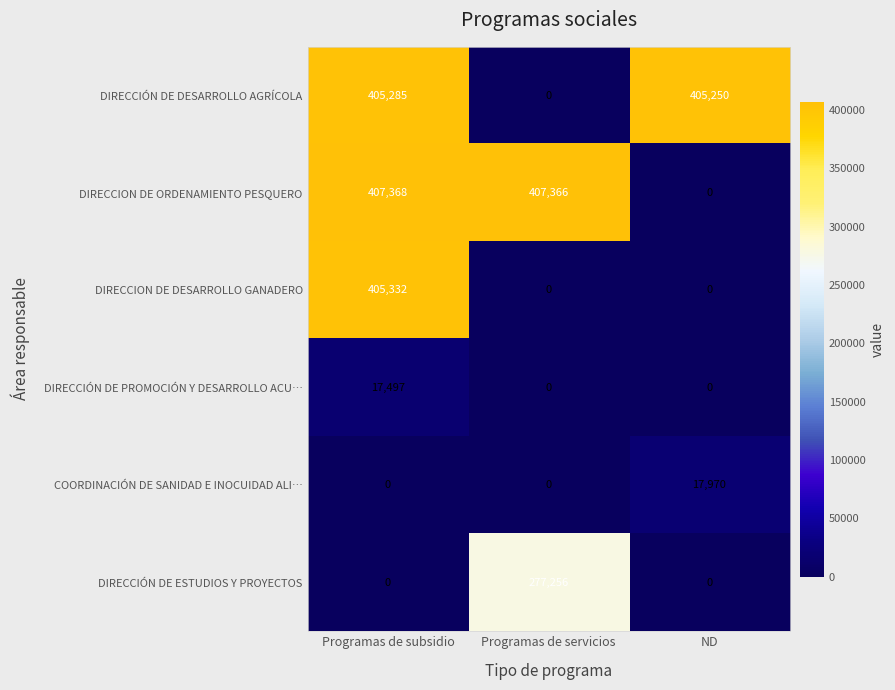

How many distinct data groups are displayed?

6